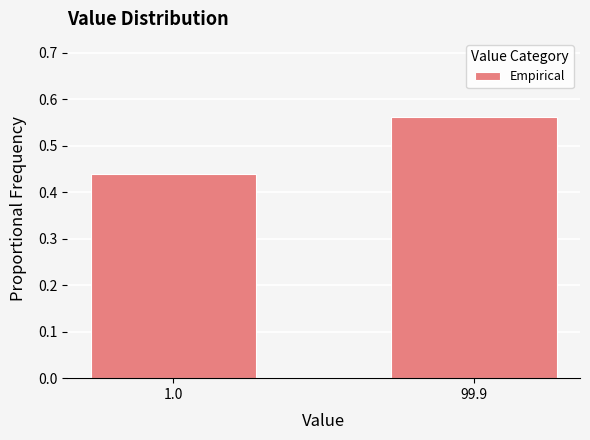

The value at 99.9 is 0.2. True or false?

False